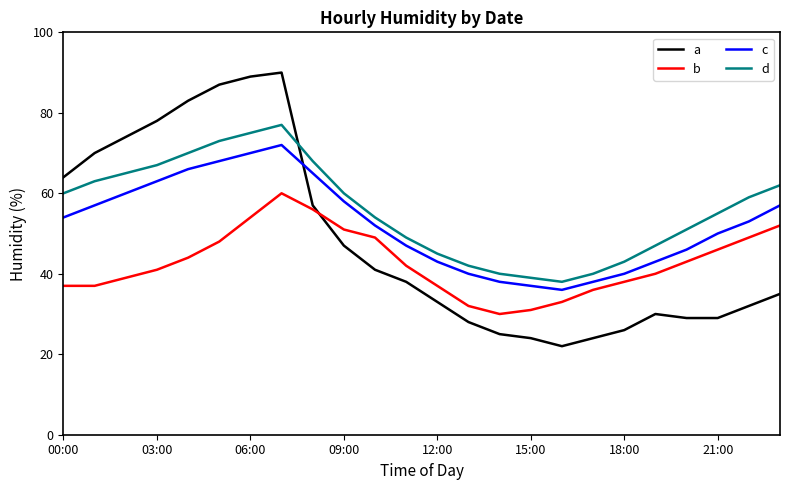

What is the greatest value displayed?

90